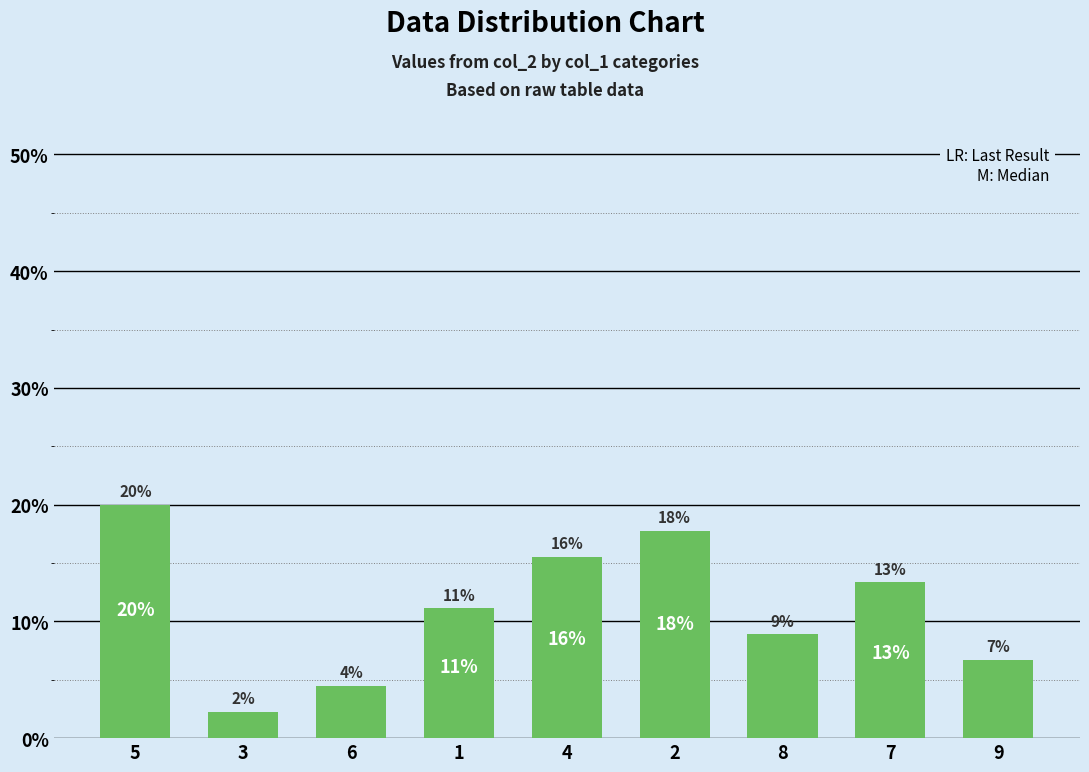

Approximately how many times larger is the value at 3 compared to 9?

0.3